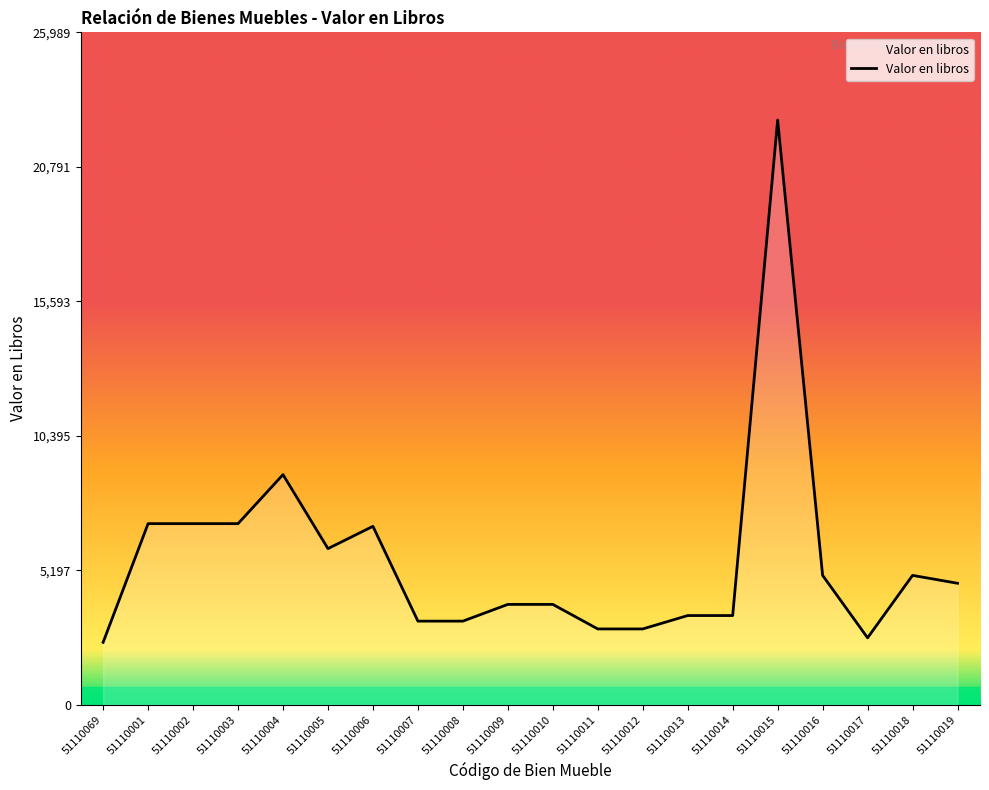

True or false: the data shows 3231.9 at 51110007.

True